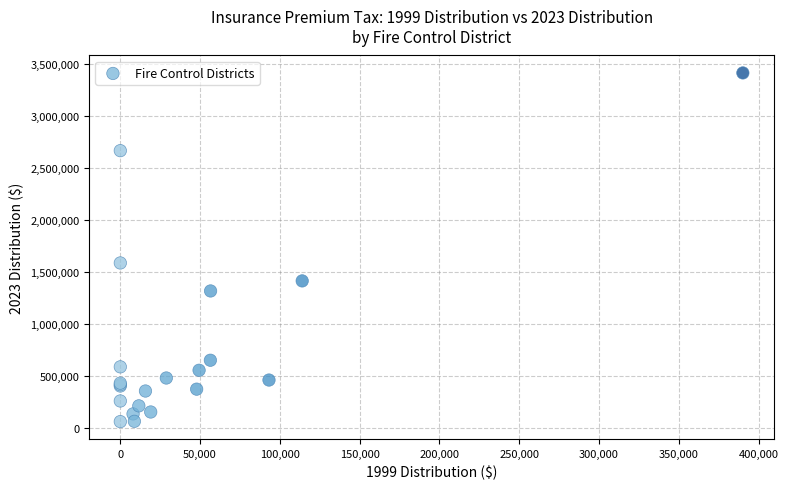

What Y value in the scatter plot is closest to 1738203?

1587085.2